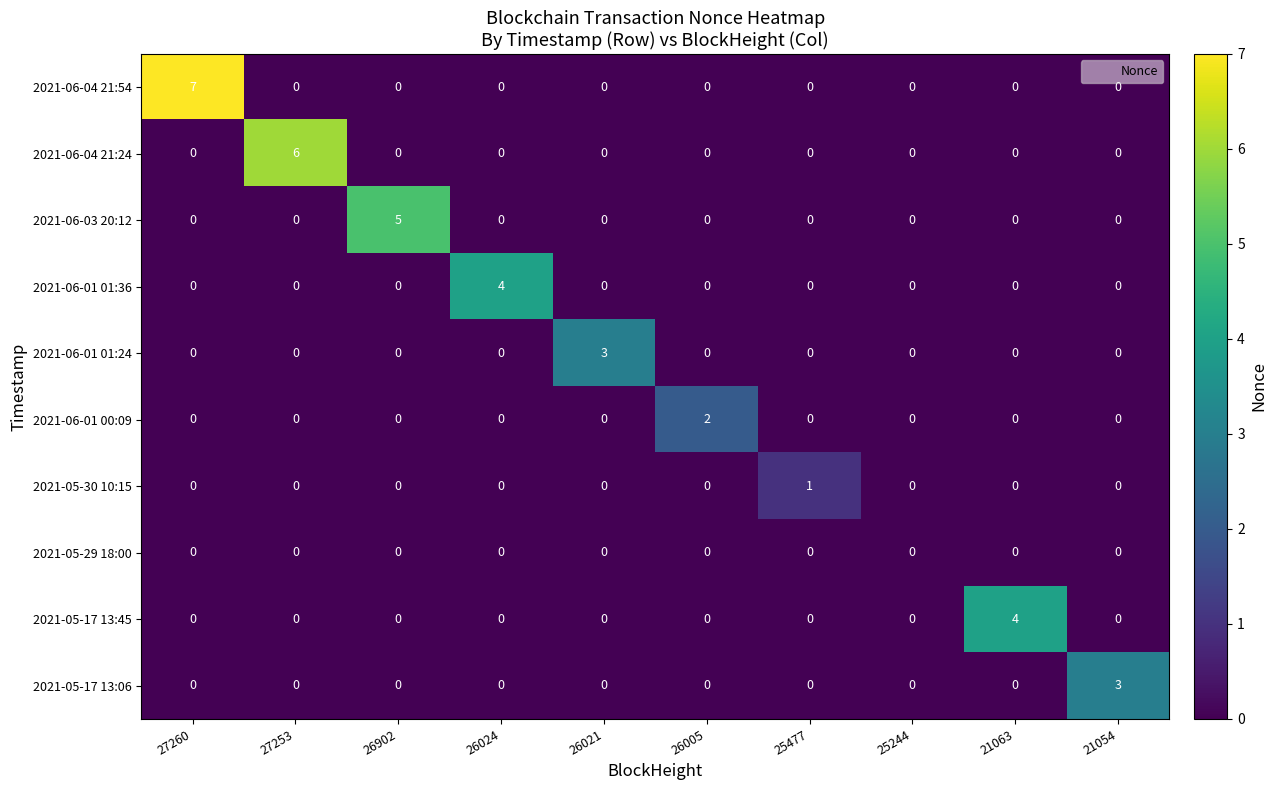

Which series has the largest range (max minus min)?

2021-06-04 21:54